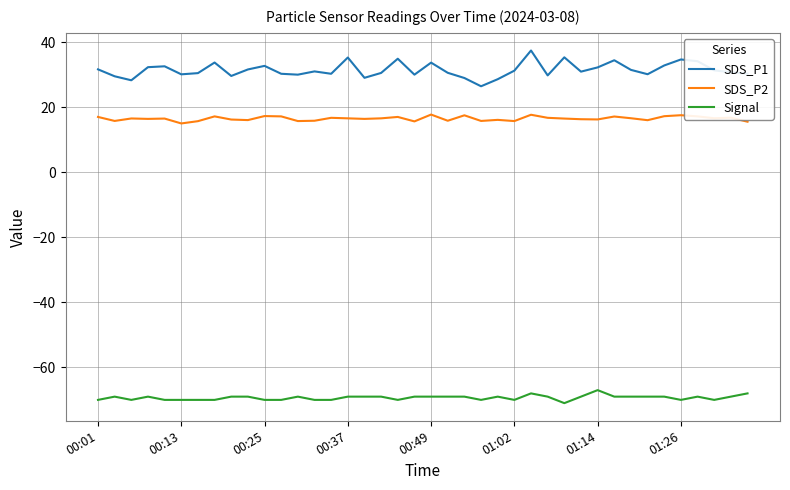

Which series has the largest total across all categories?

SDS_P1